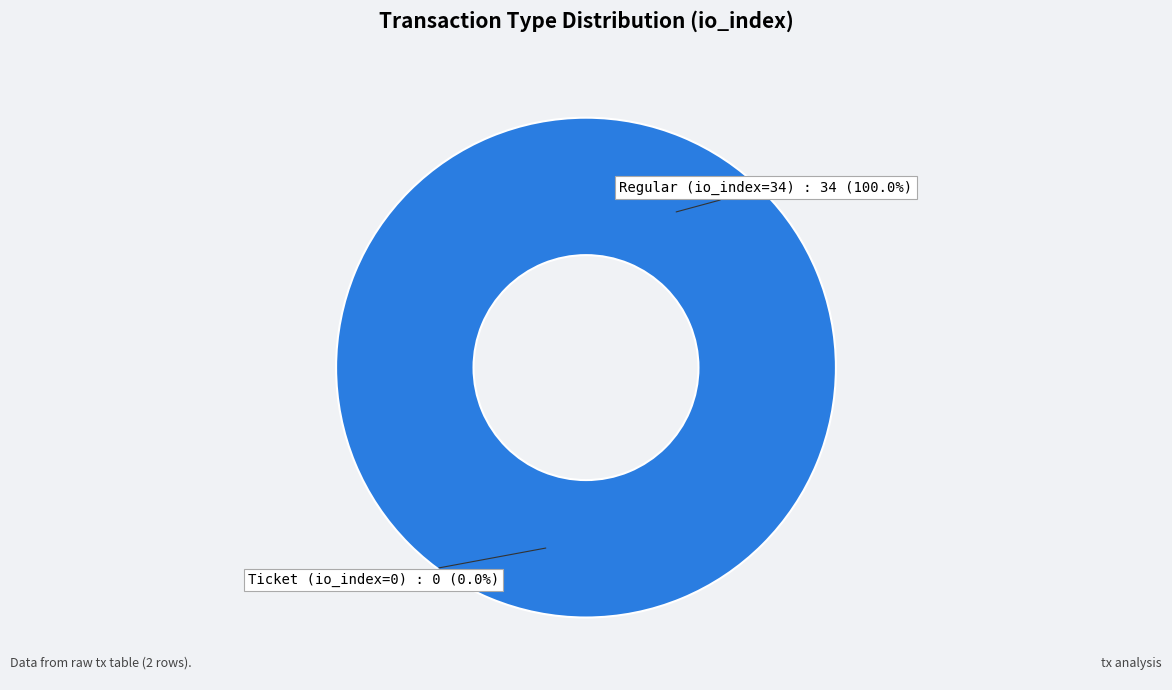

Which has a higher value, Regular (io_index=34) or Ticket (io_index=0)?

Regular (io_index=34)